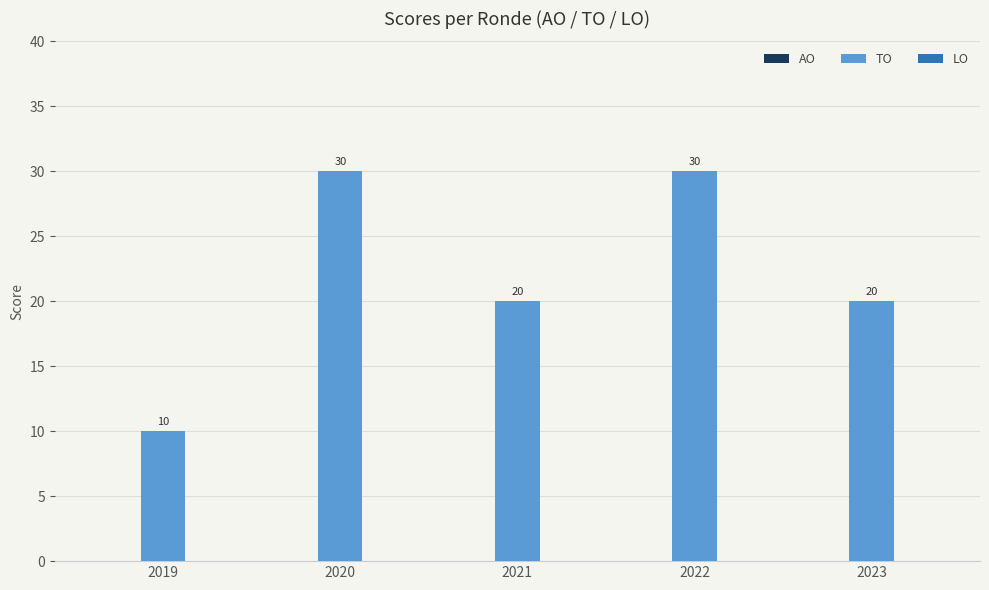

Reading left to right, transcribe all the data shown in this chart.

10	30	20	30	20